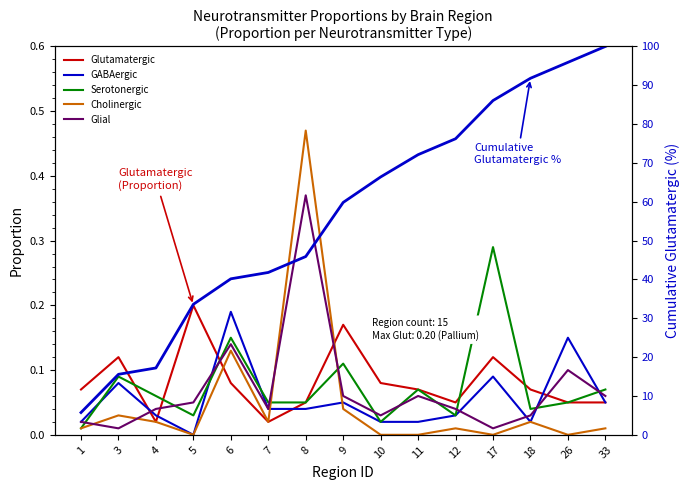

Reading left to right, what are all the values shown in this chart?

Glutamatergic: 0.1	0.1	0.0	0.2	0.1	0.0	0.1	0.2	0.1	0.1	0.1	0.1	0.1	0.1	0.1
GABAergic: 0.0	0.1	0.0	0.0	0.2	0.0	0.0	0.1	0.0	0.0	0.0	0.1	0.0	0.1	0.1
Serotonergic: 0.0	0.1	0.1	0.0	0.1	0.1	0.1	0.1	0.0	0.1	0.0	0.3	0.0	0.1	0.1
Cholinergic: 0.0	0.0	0.0	0.0	0.1	0.0	0.5	0.0	0.0	0.0	0.0	0.0	0.0	0.0	0.0
Glial: 0.0	0.0	0.0	0.1	0.1	0.0	0.4	0.1	0.0	0.1	0.0	0.0	0.0	0.1	0.1
Cumulative
Glutamatergic %: 5.7	15.6	17.2	33.6	40.2	41.8	45.9	59.8	66.4	72.1	76.2	86.1	91.8	95.9	100.0